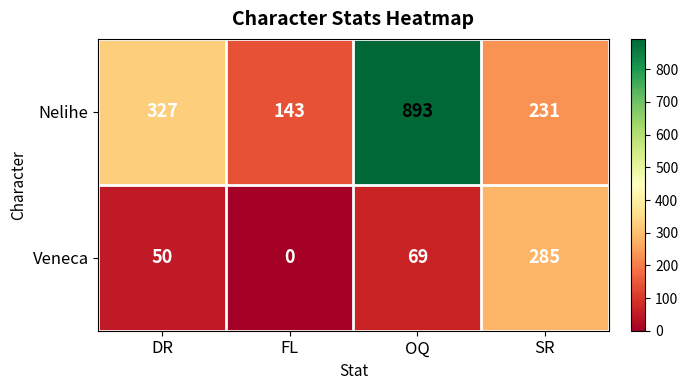

How many Nelihe values are between 231 and 893?

3